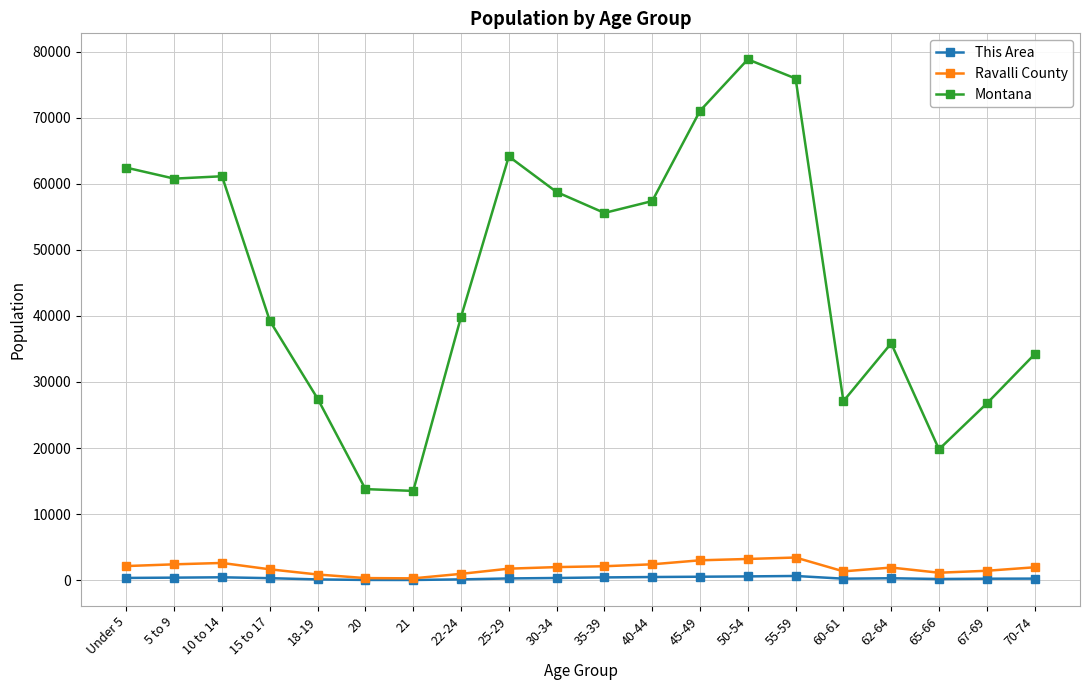

Which label corresponds to the largest value in the chart?

50-54